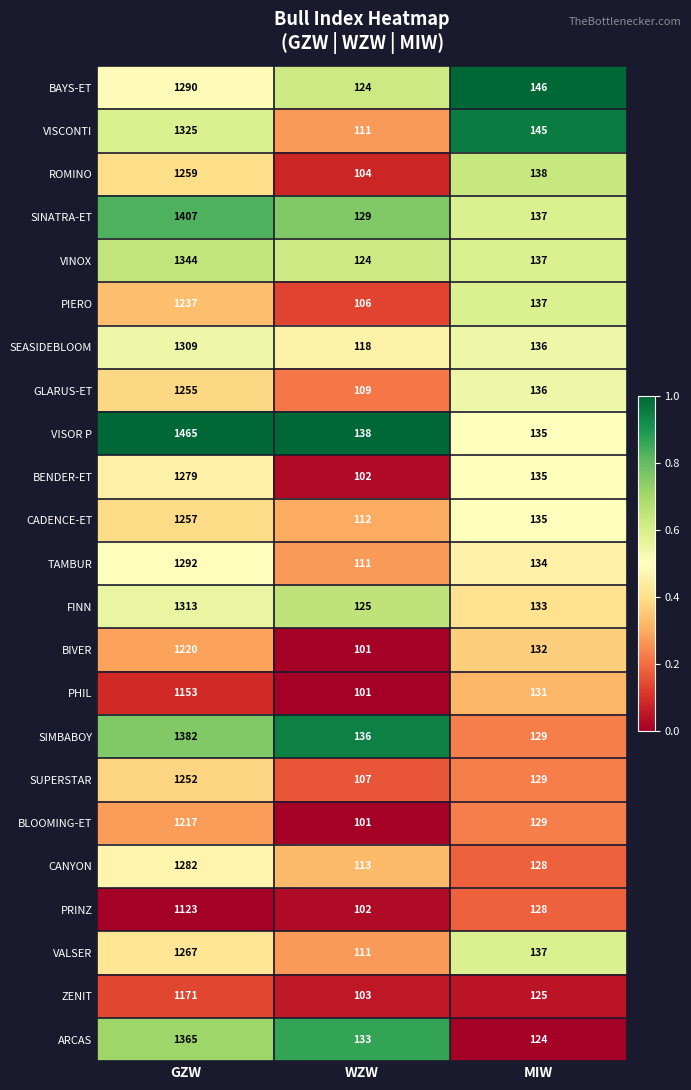

What is the difference between the maximum and minimum values in the VISCONTI series?

1214